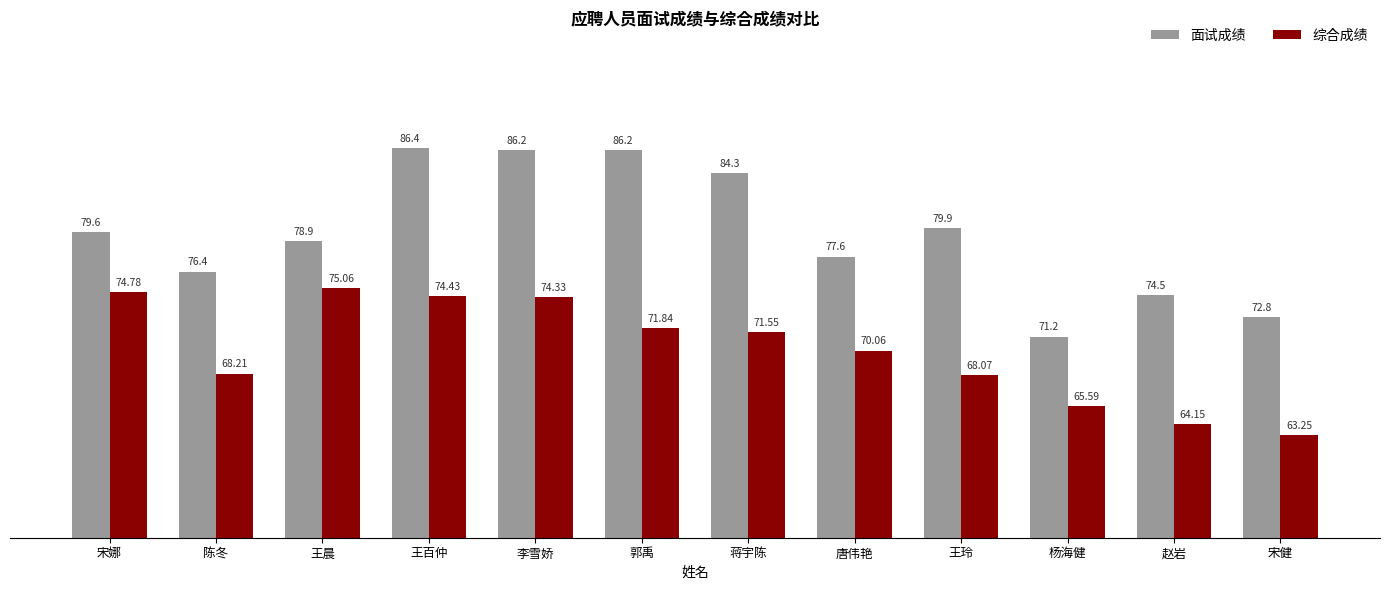

What is the average value of the 综合成绩 series?

70.1